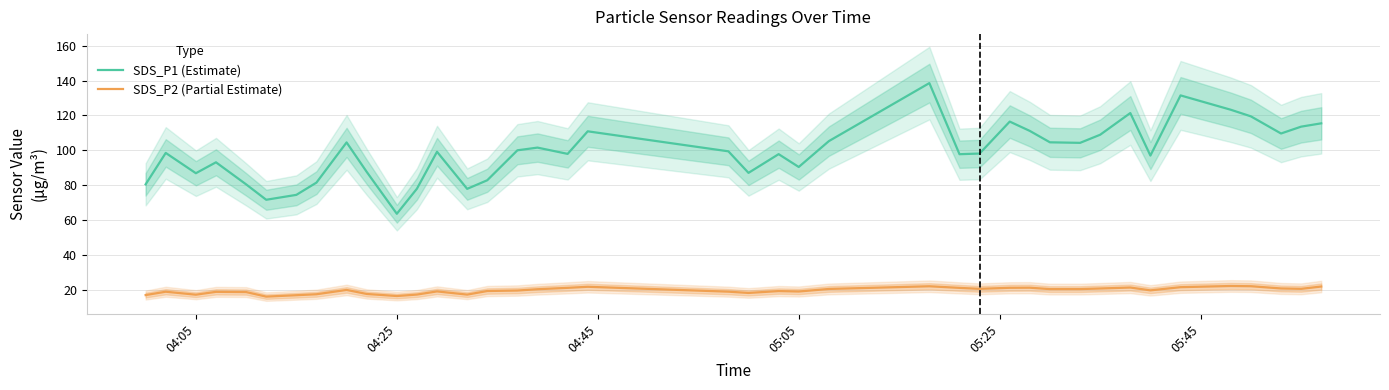

How many data points in SDS_P2 (Partial Estimate) are above 20?

20